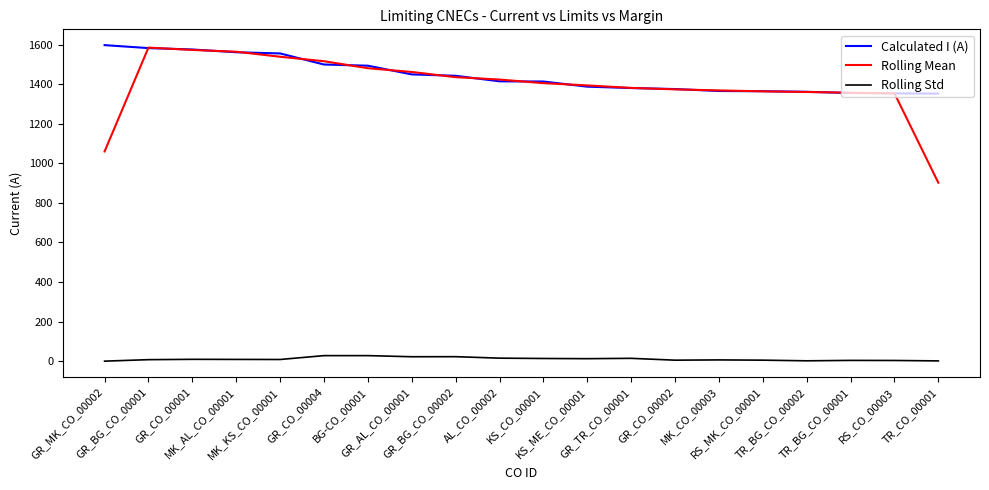

True or false: Rolling Mean and Rolling Std cross at least once.

False